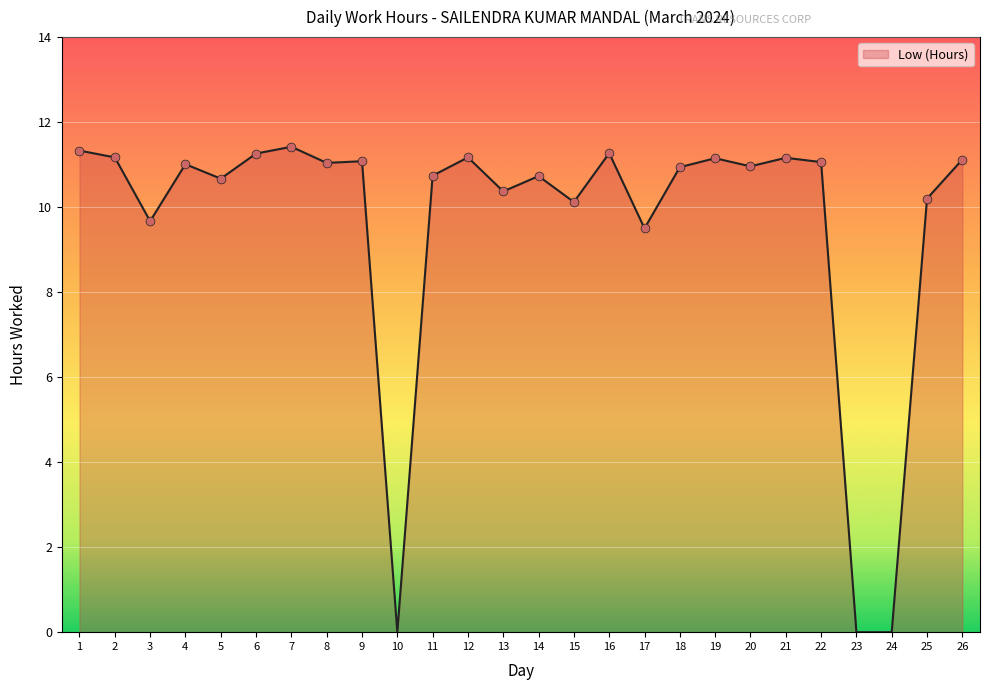

What is the change in value from 16 to 18?

-0.3